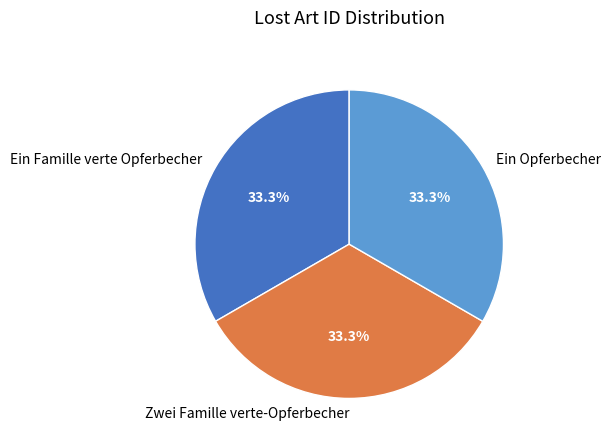

Do Zwei Famille verte-Opferbecher and Ein Opferbecher together represent more than half of the pie?

Yes